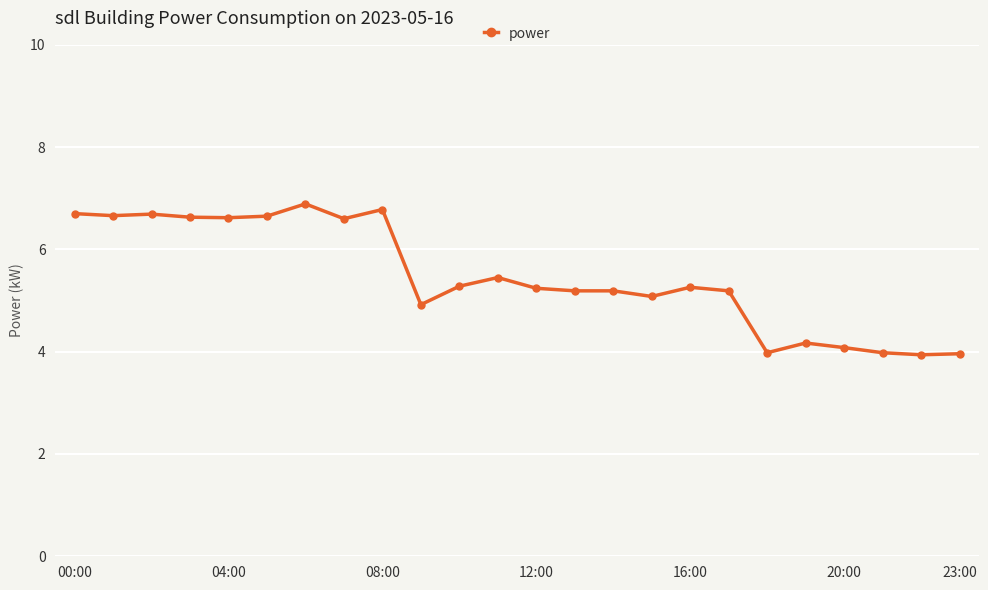

How many lines are shown in the chart?

1